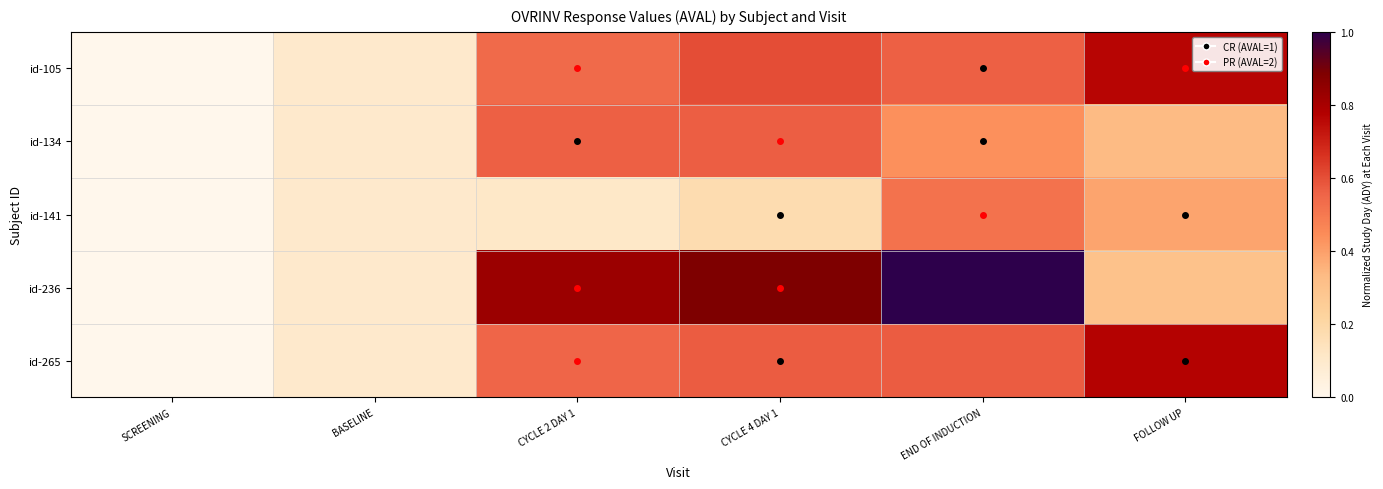

At which category is the sum across all series the highest?

END OF INDUCTION